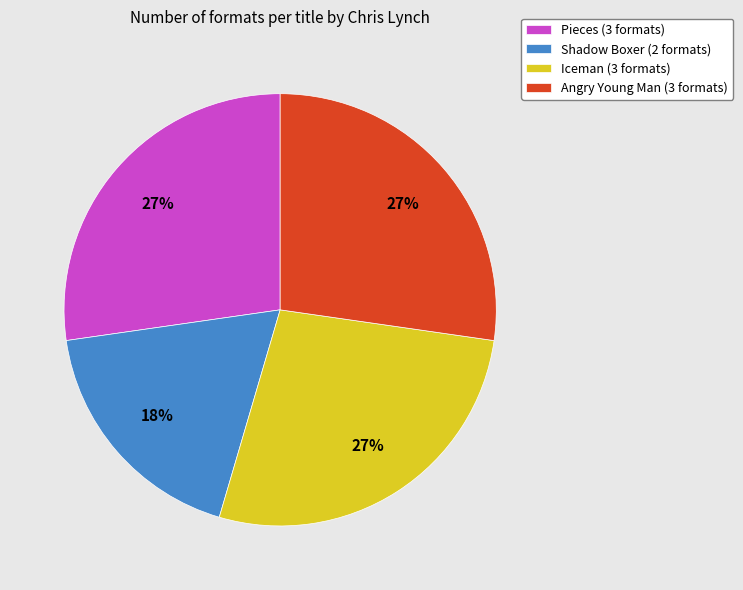

How many slices are in this pie chart?

4